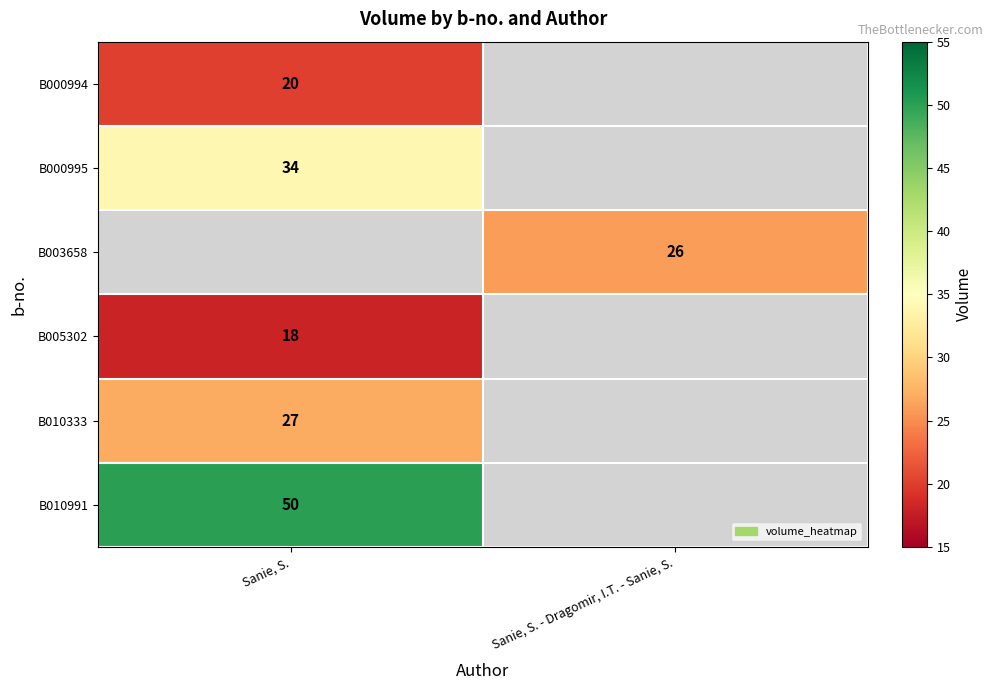

True or false: B005302 has a value of 18 at Sanie, S..

True